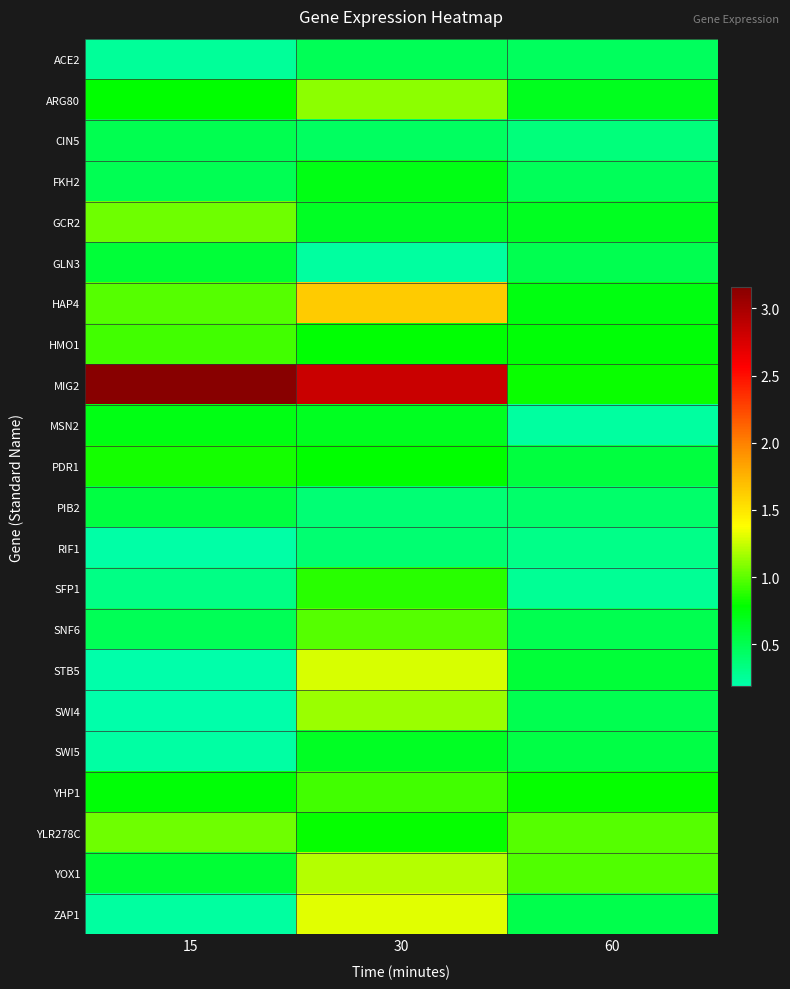

At 60, list the series in order from largest to smallest.

YLR278C, YOX1, MIG2, YHP1, HMO1, HAP4, ARG80, GCR2, STB5, PDR1, SWI5, ZAP1, SNF6, GLN3, SWI4, FKH2, ACE2, PIB2, CIN5, RIF1, SFP1, MSN2